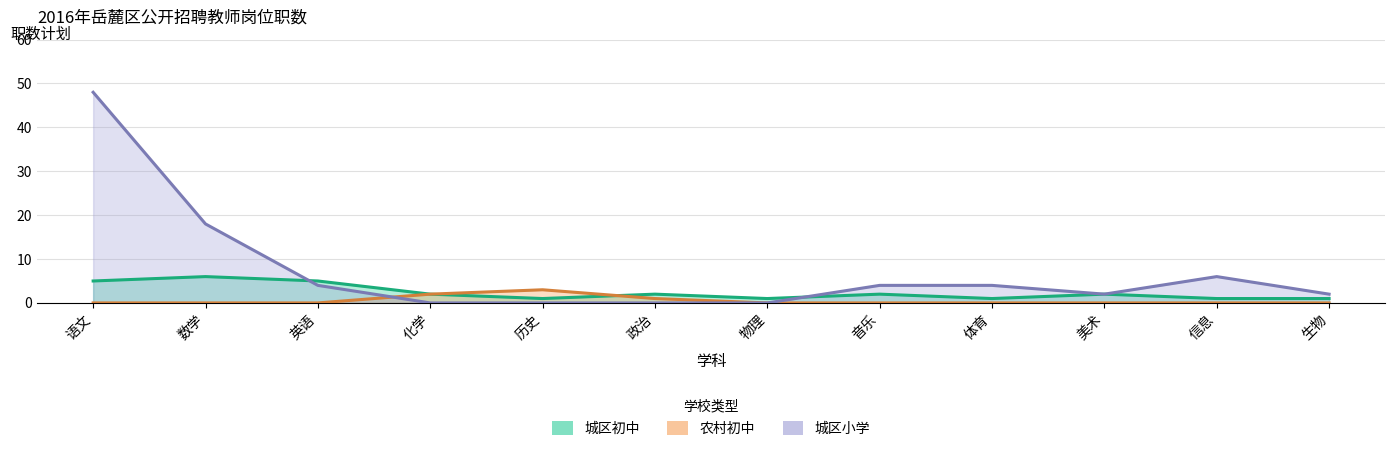

Reading left to right, what are all the values shown in this chart?

城区初中: 语文=5	数学=6	英语=5	化学=2	历史=1	政治=2	物理=1	音乐=2	体育=1	美术=2	信息=1	生物=1
农村初中: 语文=0	数学=0	英语=0	化学=2	历史=3	政治=1	物理=0	音乐=0	体育=0	美术=0	信息=0	生物=0
城区小学: 语文=48	数学=18	英语=4	化学=0	历史=0	政治=0	物理=0	音乐=4	体育=4	美术=2	信息=6	生物=2